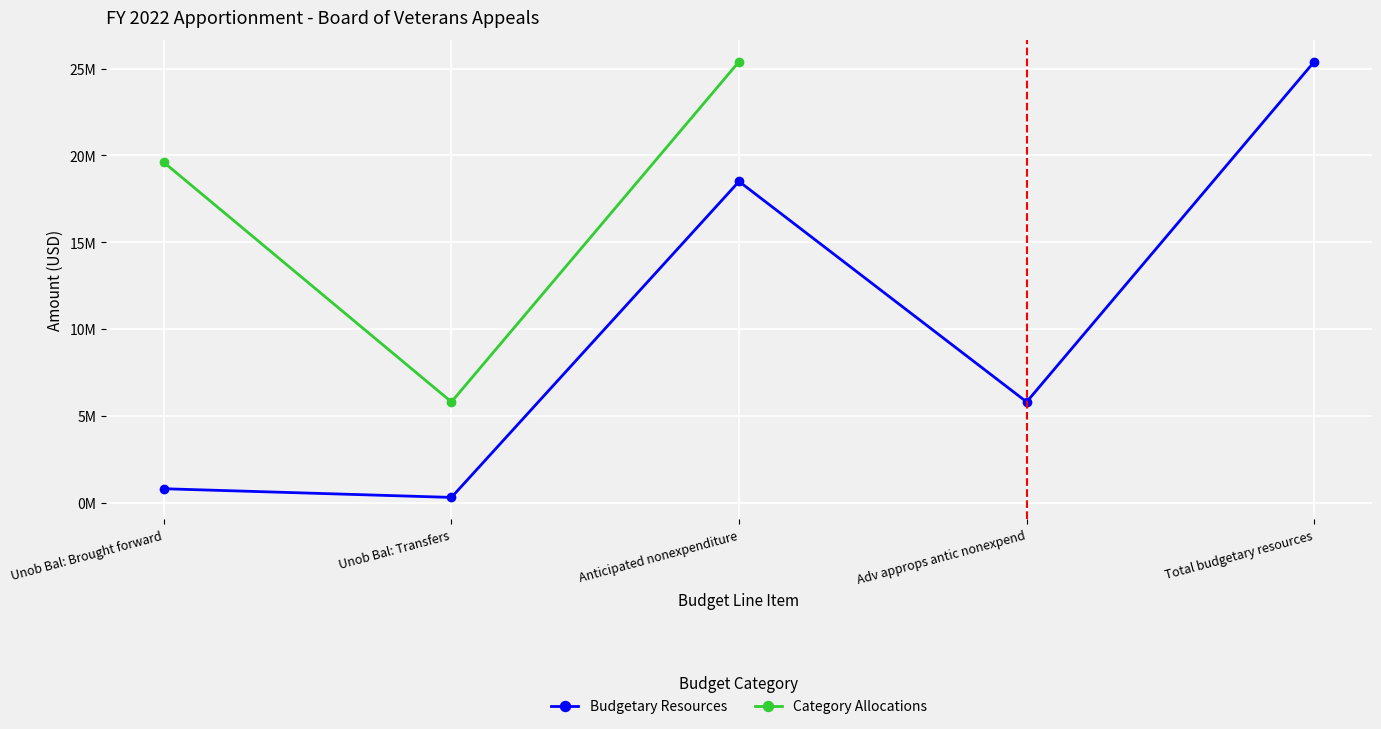

Reading left to right, what are all the values shown in this chart?

Unob Bal: Brought forward=800000	Unob Bal: Transfers=300000	Anticipated nonexpenditure=18500000	Adv approps antic nonexpend=5800000	Total budgetary resources=25400000